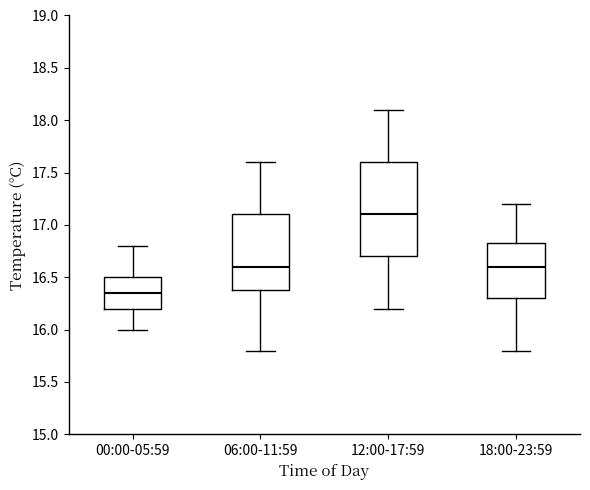

Reading left to right, transcribe this box plot: for each box, give where its median line is, the range the box spans, and where its two whiskers end, as read against the y-axis. The values are not printed on the chart, so give them approximately, as read against the axis.

00:00-05:59: median 16.35, box 16.20 to 16.50, whiskers 16.00 to 16.80
06:00-11:59: median 16.60, box 16.40 to 17.10, whiskers 15.80 to 17.60
12:00-17:59: median 17.10, box 16.70 to 17.60, whiskers 16.20 to 18.10
18:00-23:59: median 16.60, box 16.30 to 16.85, whiskers 15.80 to 17.20